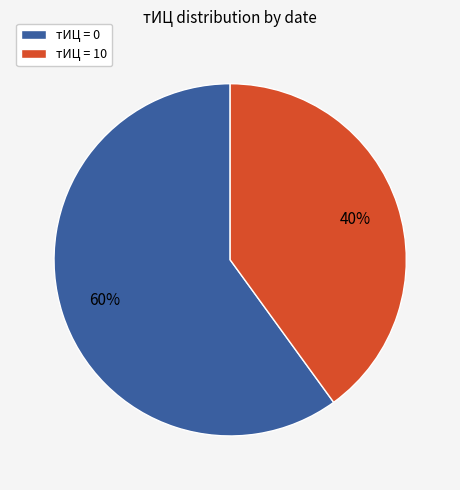

How many slices are in this pie chart?

2